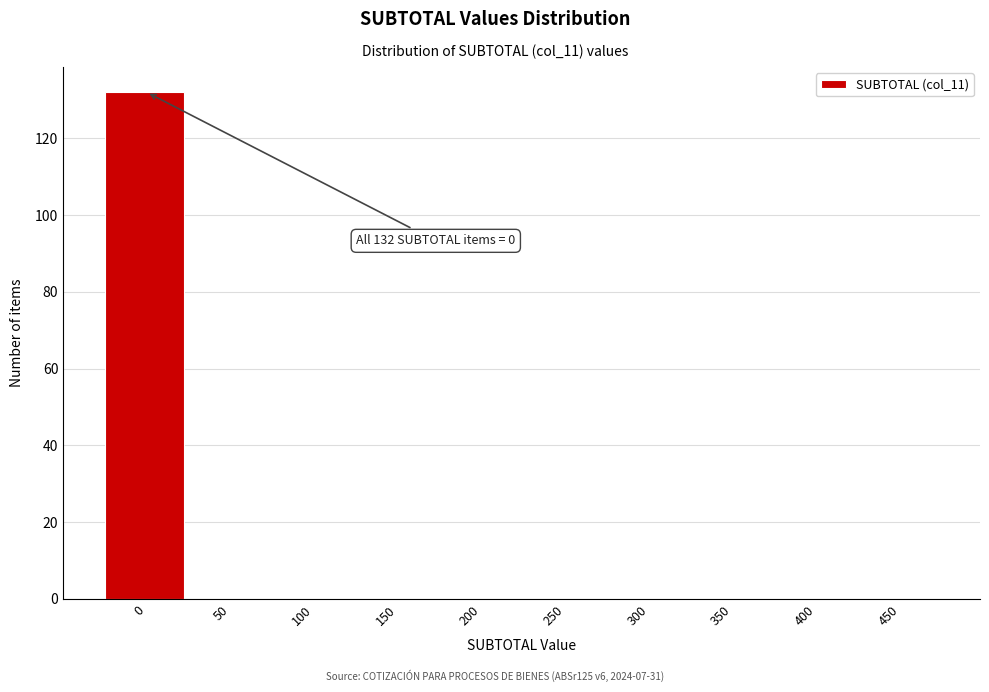

Reading right to left, list all the values displayed in this chart.

450=0	400=0	350=0	300=0	250=0	200=0	150=0	100=0	50=0	0=132